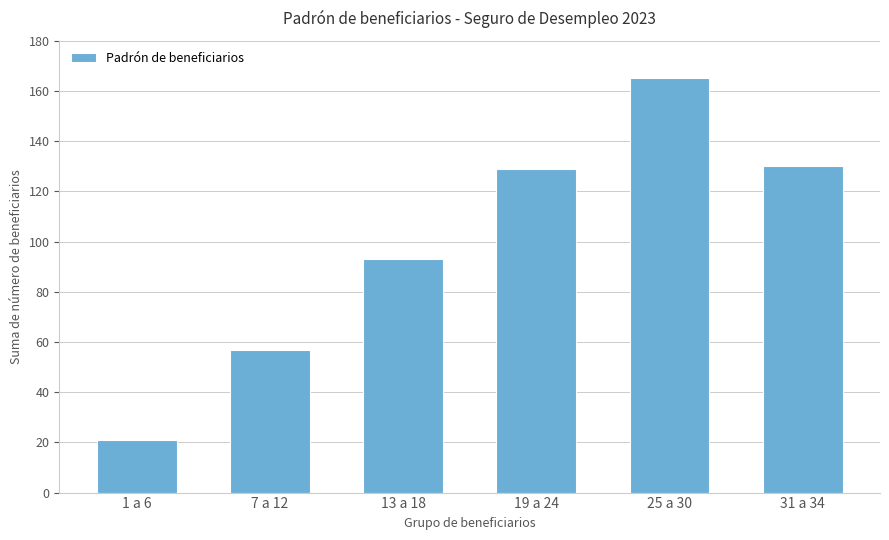

What is the label of the 1st bar from the left?

1 a 6